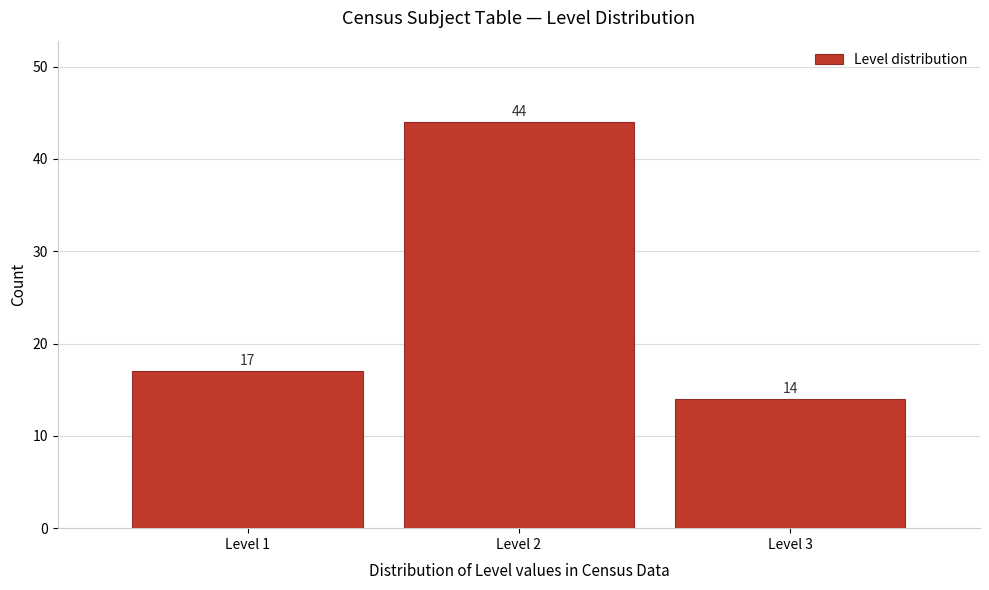

What is the height of the bar covering 2.5 to 3.5 on the x-axis?

14